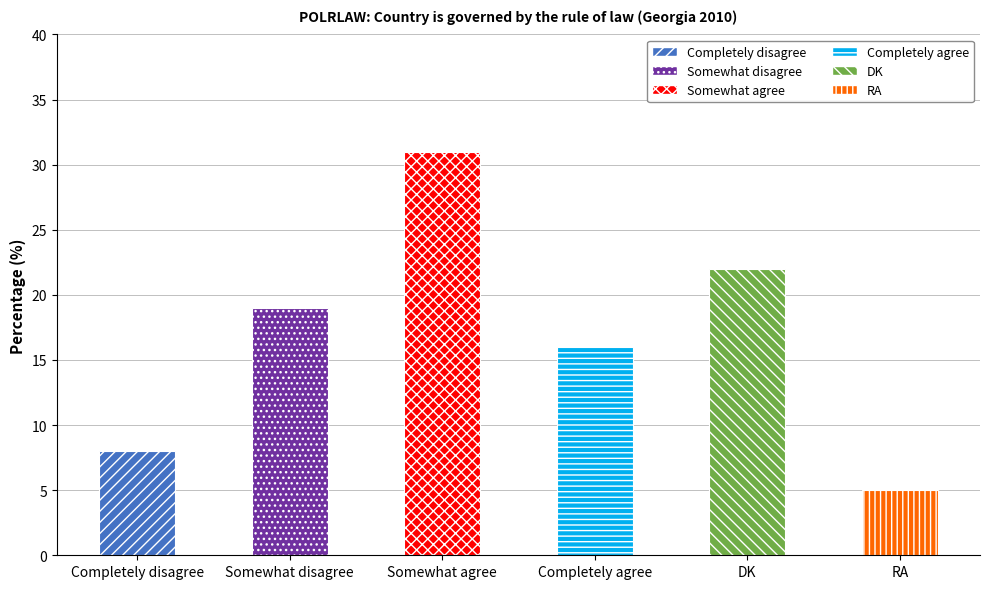

How many data points are less than 19?

3